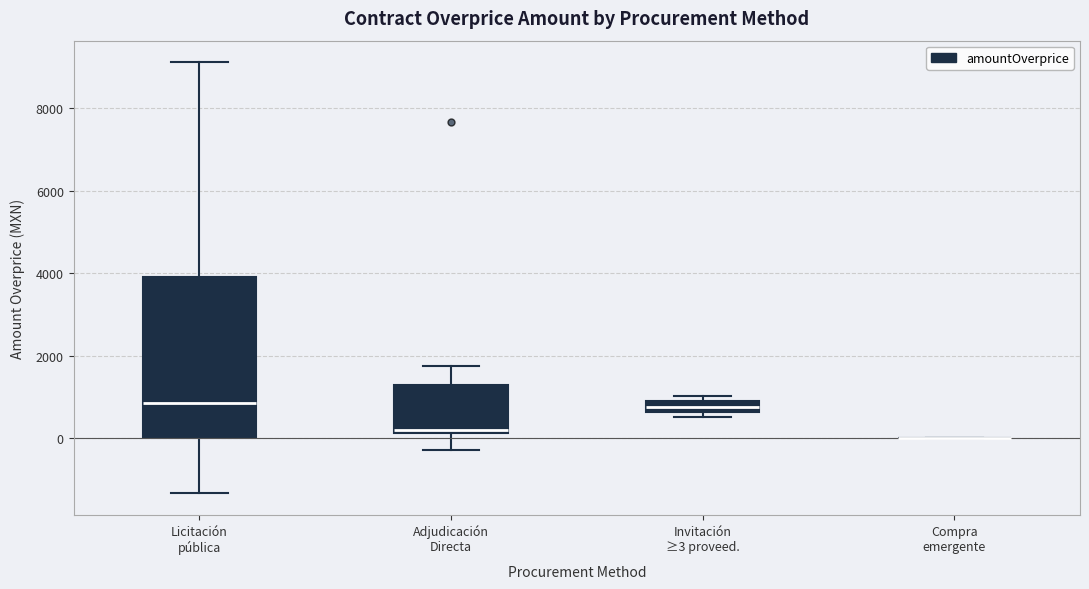

Comparing the boxes themselves (not the whiskers), which one is the tallest?

Licitación pública